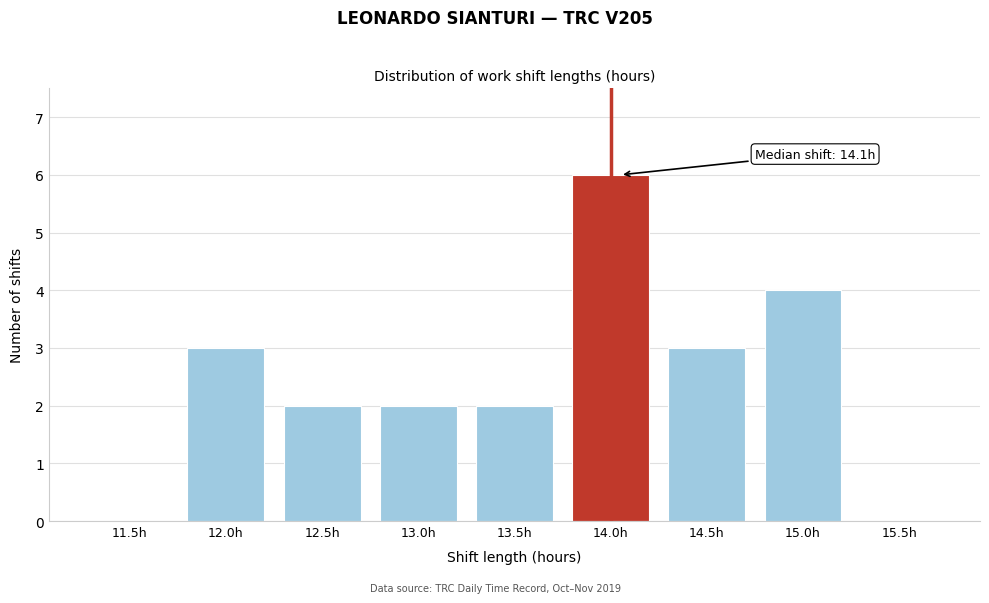

Reading left to right, transcribe all the data shown in this chart.

11.5h=0	12.0h=3	12.5h=2	13.0h=2	13.5h=2	14.0h=6	14.5h=3	15.0h=4	15.5h=0